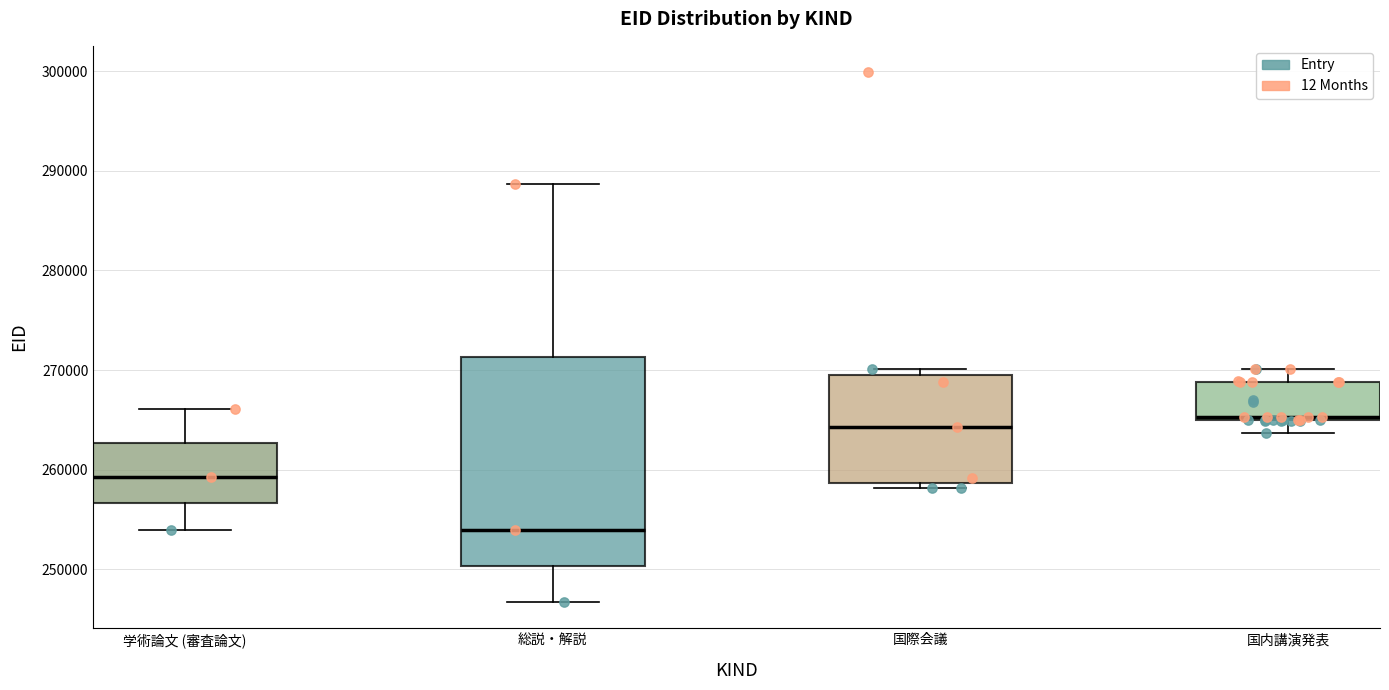

Reading left to right, read every box against the y-axis: the position of its median line, the range the box covers, and the ends of its whiskers. The values are not printed on the chart, so give them approximately, as read against the axis.

学術論文 (審査論文): median 259000, box 257000 to 263000, whiskers 254000 to 266000
総説・解説: median 254000, box 250000 to 271000, whiskers 247000 to 289000
国際会議: median 264000, box 259000 to 269000, whiskers 258000 to 270000
国内講演発表: median 265000, box 265000 to 269000, whiskers 264000 to 270000